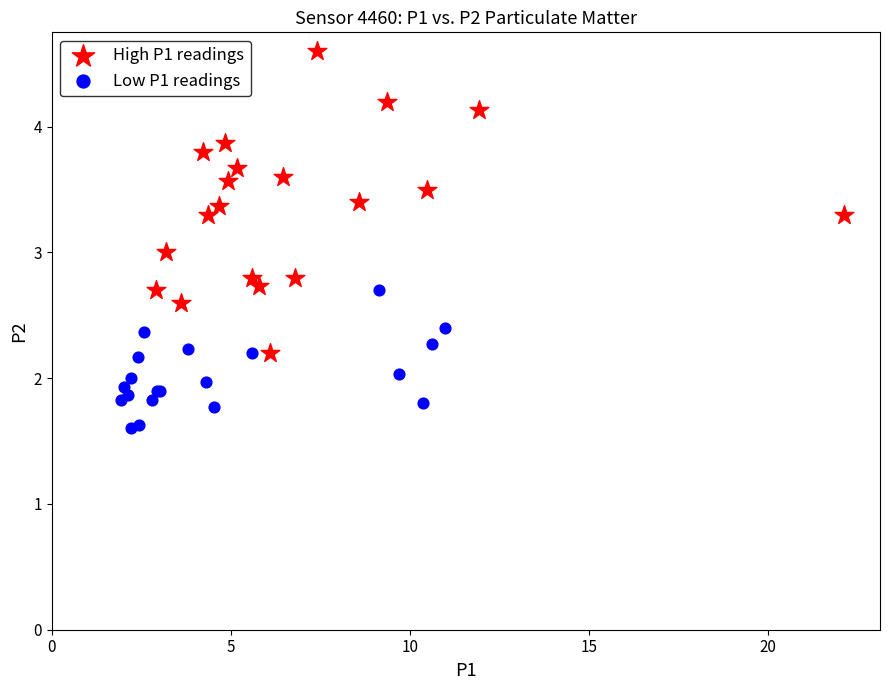

Which series has the widest spread of Y values?

High P1 readings